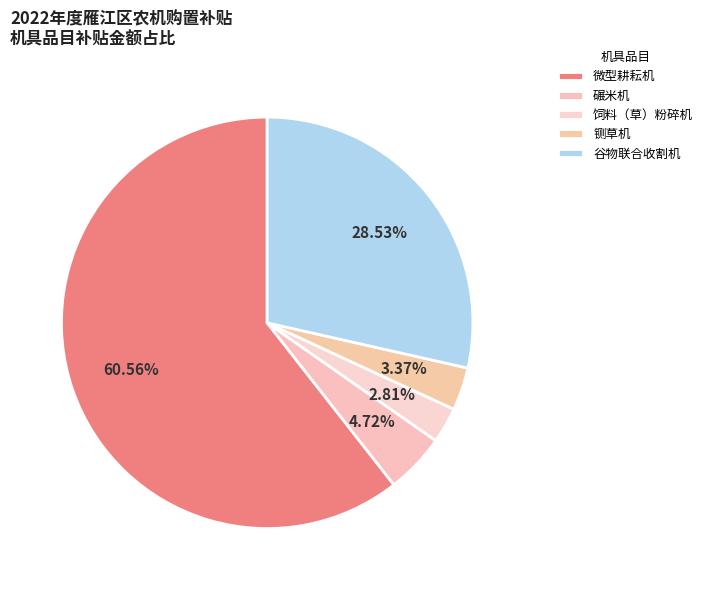

Between 碾米机 and 铡草机, which is larger?

碾米机